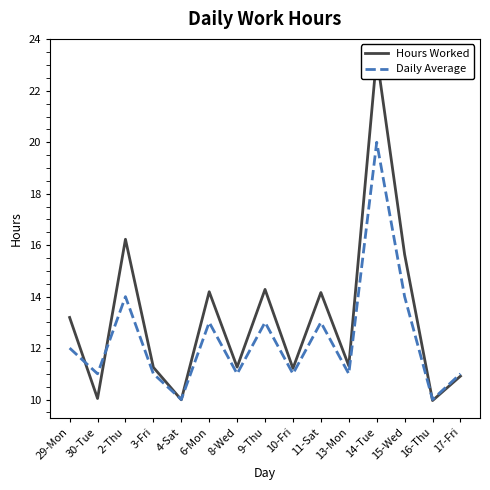

Read the Hours Worked value at 6-Mon.

14.2